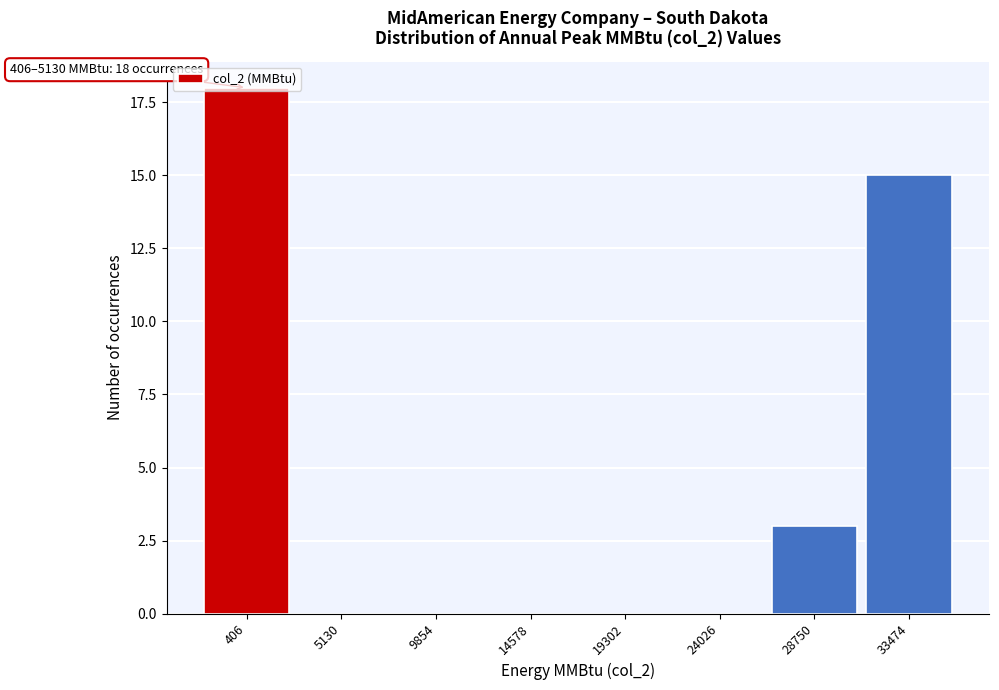

Which has a higher value, 28750 or 406?

406